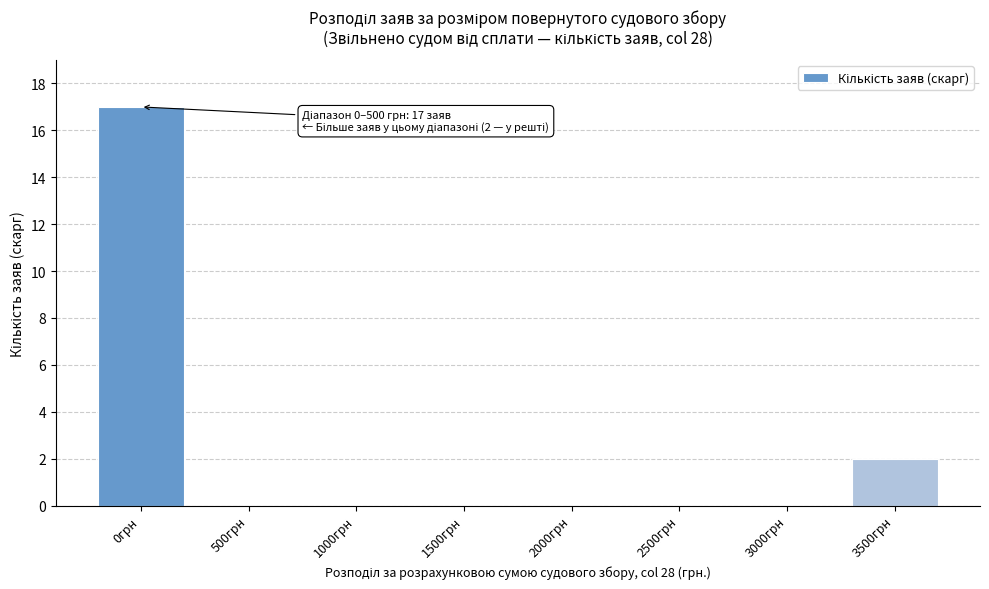

Reading left to right, list all the values displayed in this chart.

0грн=17	500грн=0	1000грн=0	1500грн=0	2000грн=0	2500грн=0	3000грн=0	3500грн=2